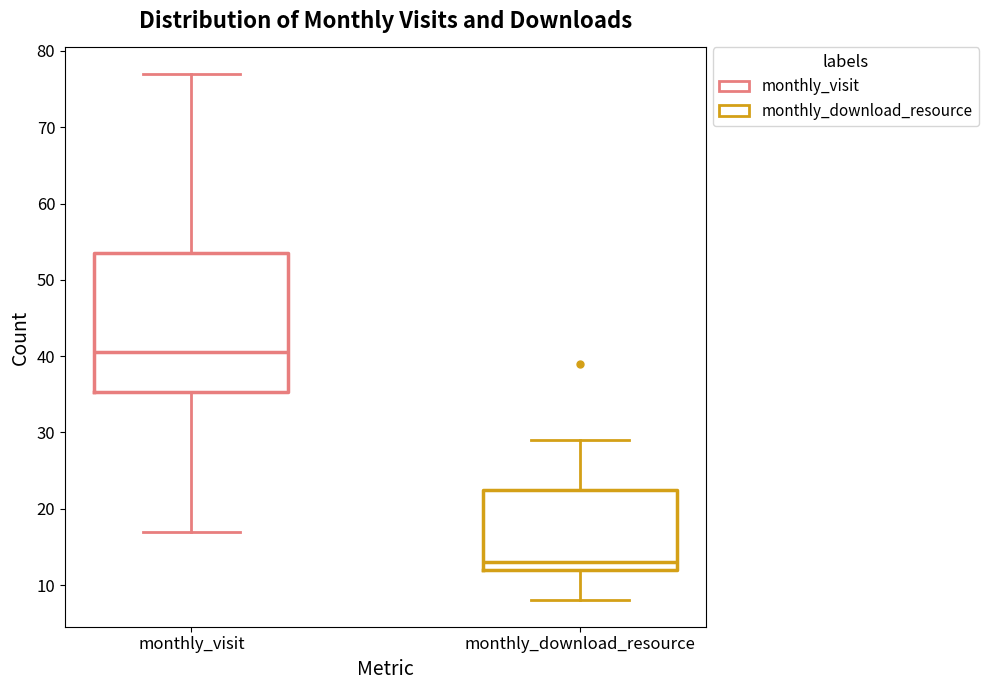

Reading left to right, read every box against the y-axis: the position of its median line, the range the box covers, and the ends of its whiskers. The values are not printed on the chart, so give them approximately, as read against the axis.

monthly_visit: median 41, box 35 to 54, whiskers 17 to 77
monthly_download_resource: median 13, box 12 to 23, whiskers 8 to 29